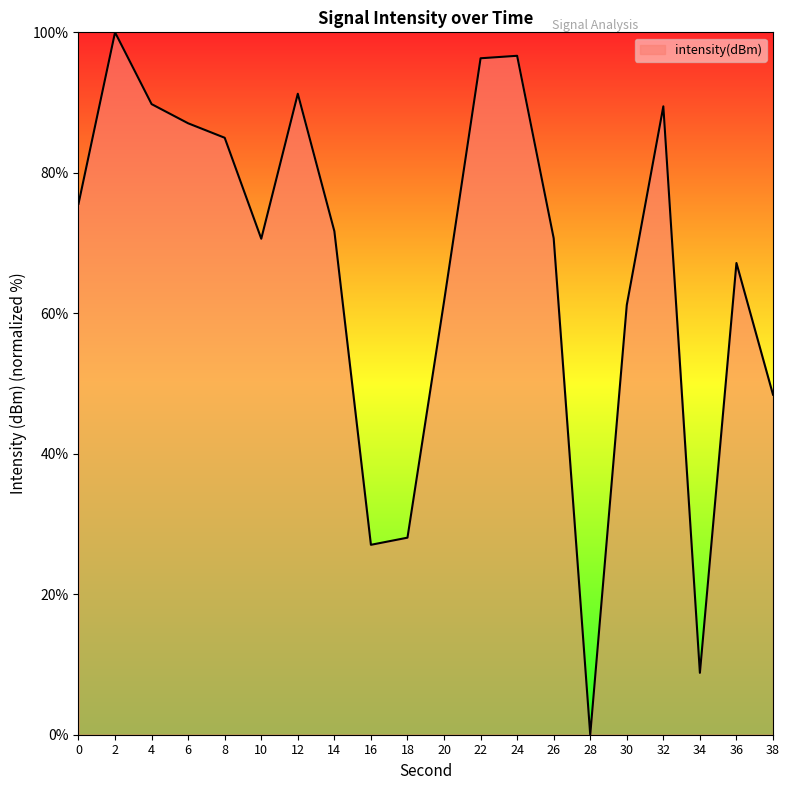

What is the greatest value displayed?

100.0